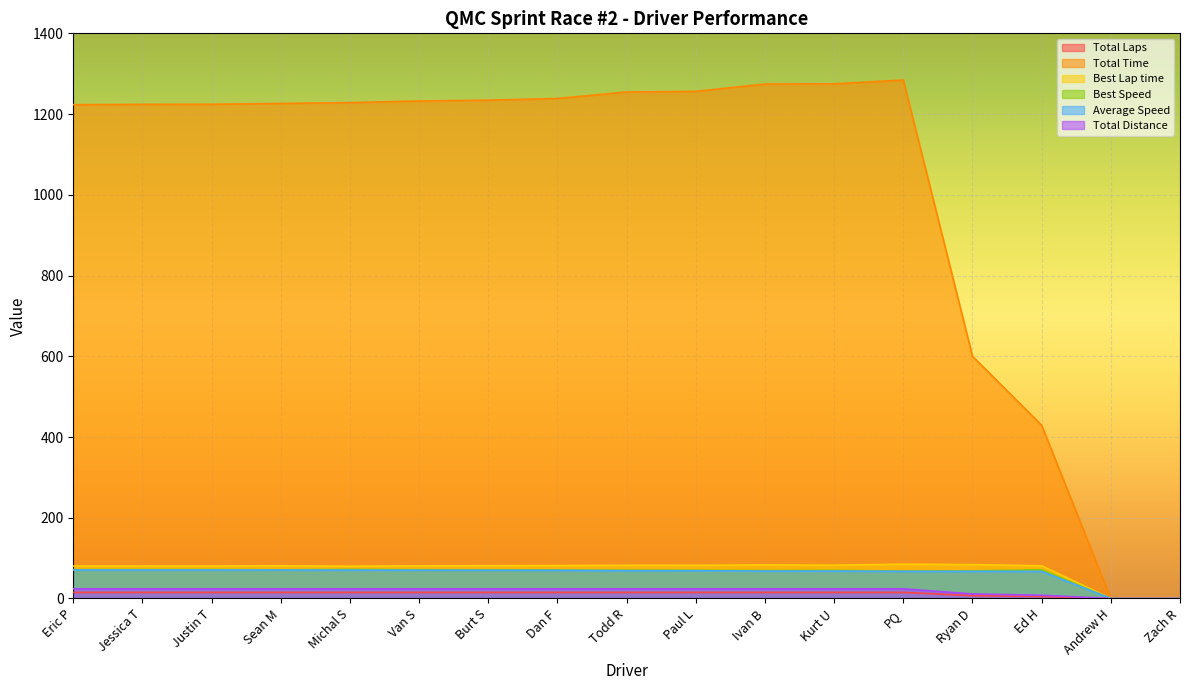

How many lines are shown in the chart?

6